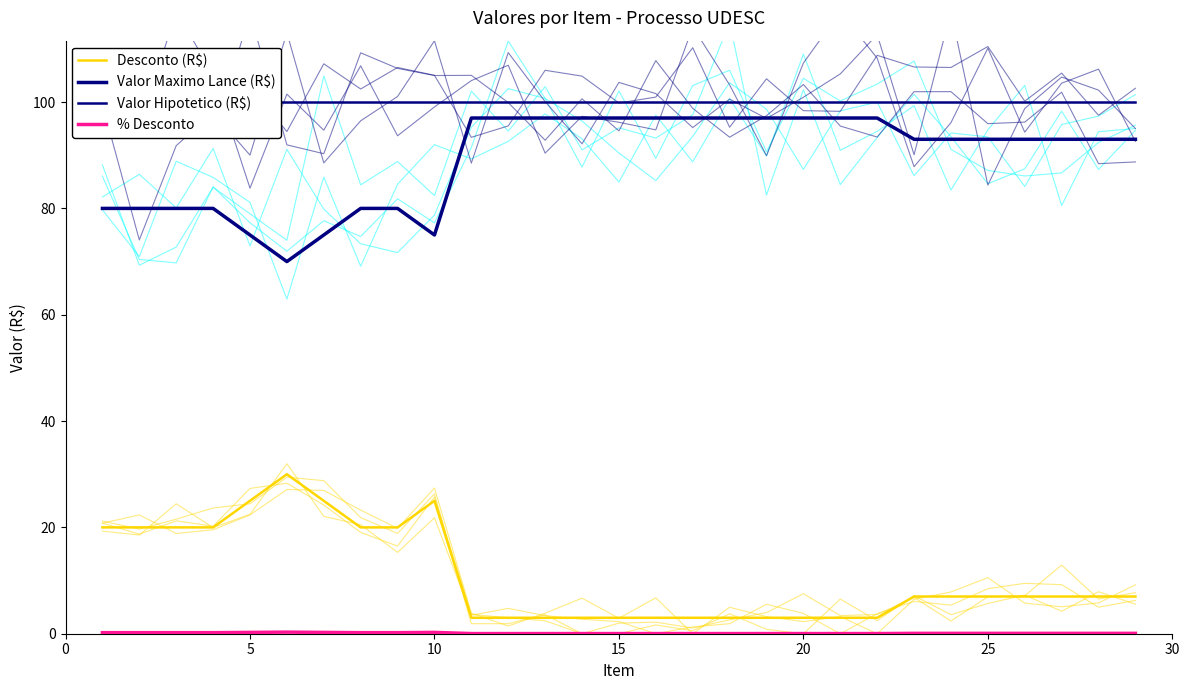

What is the difference between the second highest and second lowest values in the % Desconto series?

0.2